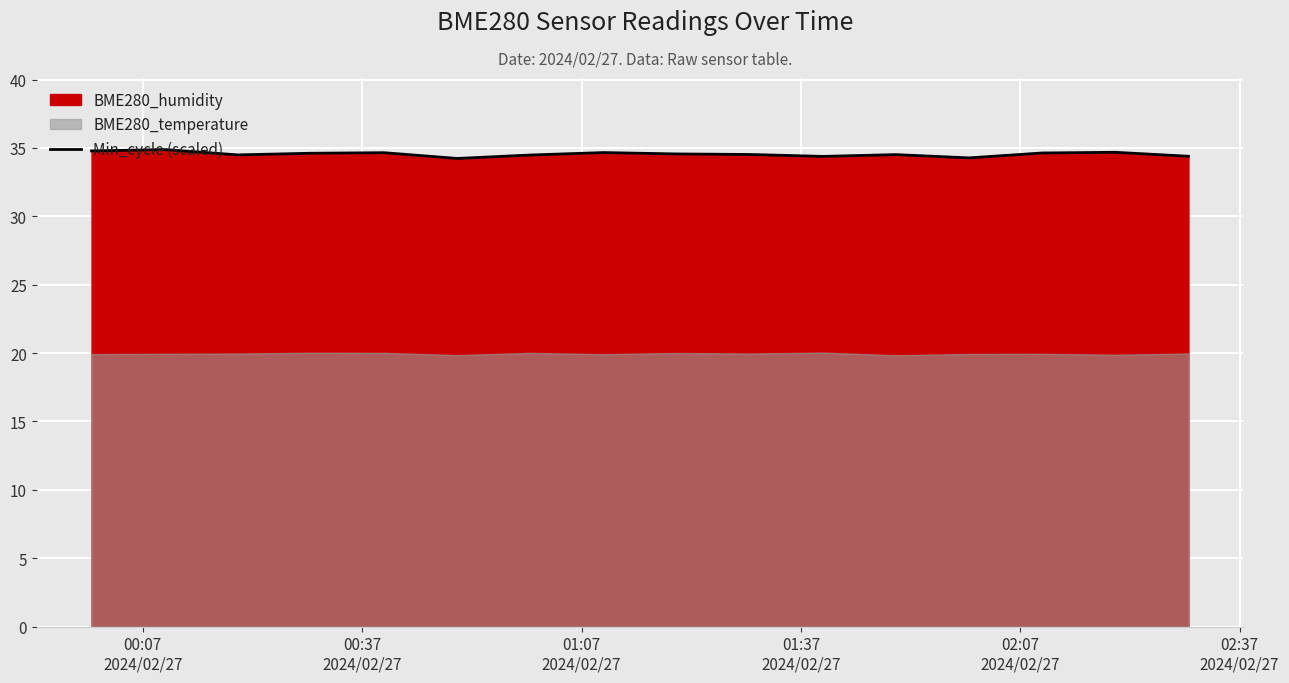

What is the maximum value for Min_cycle (scaled)?

34.9